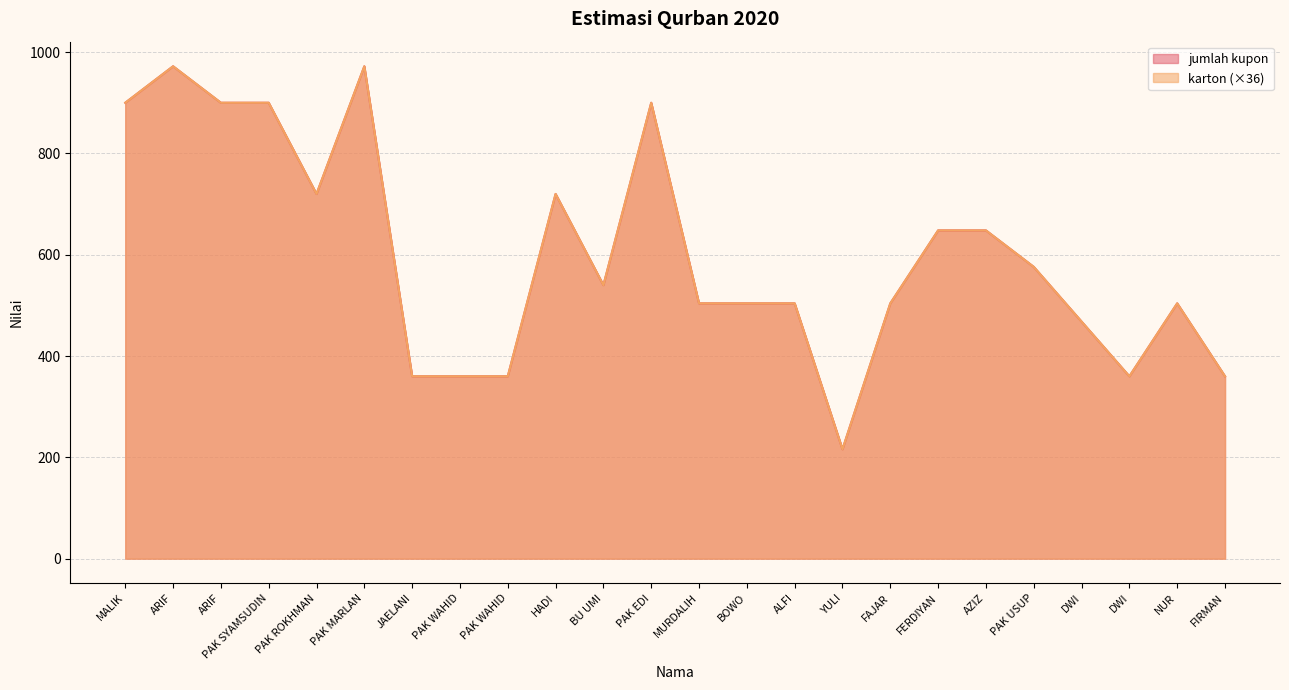

In karton, how many points are lower than both neighbors (excluding endpoints)?

4